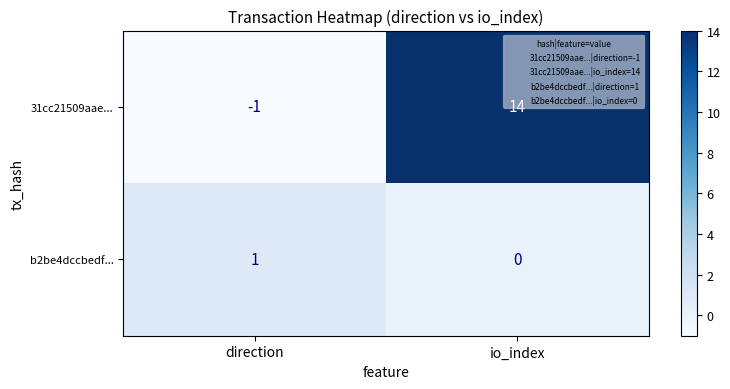

List the series in order of their overall mean, lowest first.

b2be4dccbedf..., 31cc21509aae...